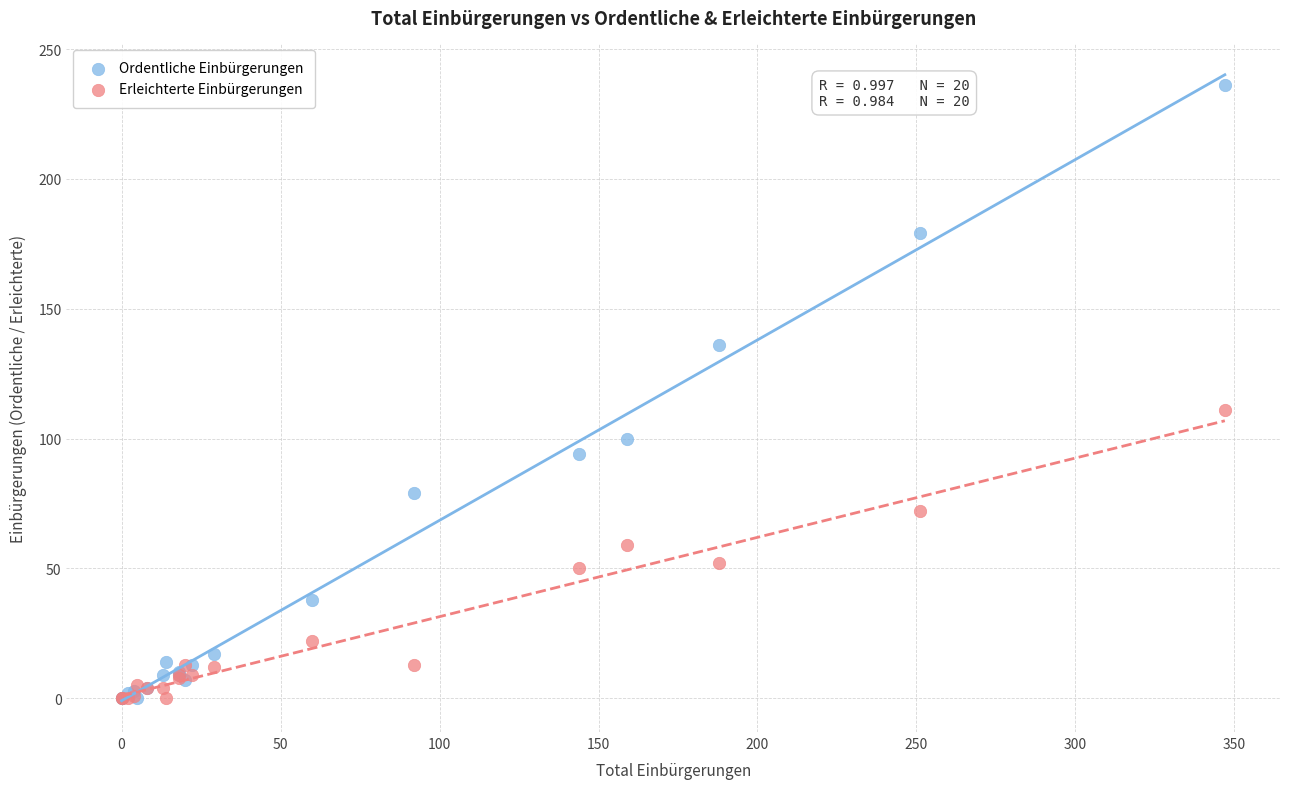

Which series has the widest spread of Y values?

Ordentliche Einbürgerungen